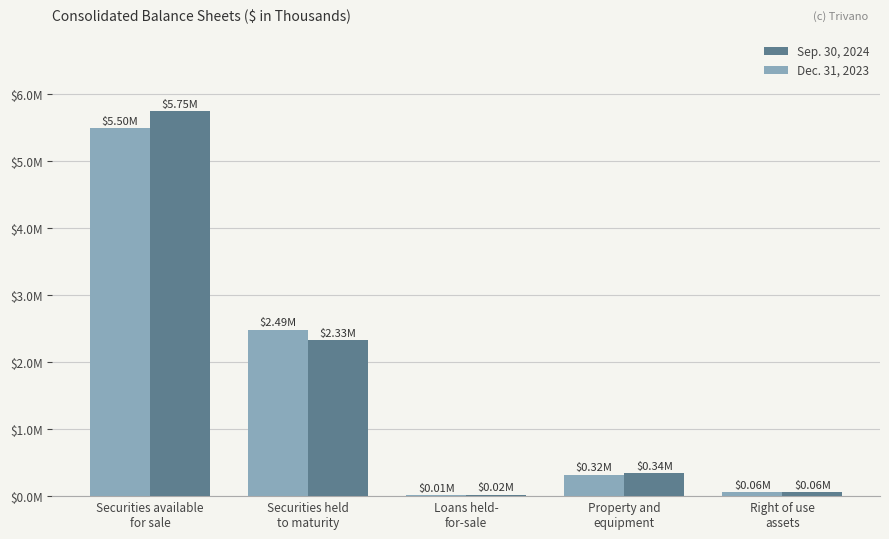

What is the difference between the maximum and second lowest values in the Dec. 31, 2023 series?

5440903